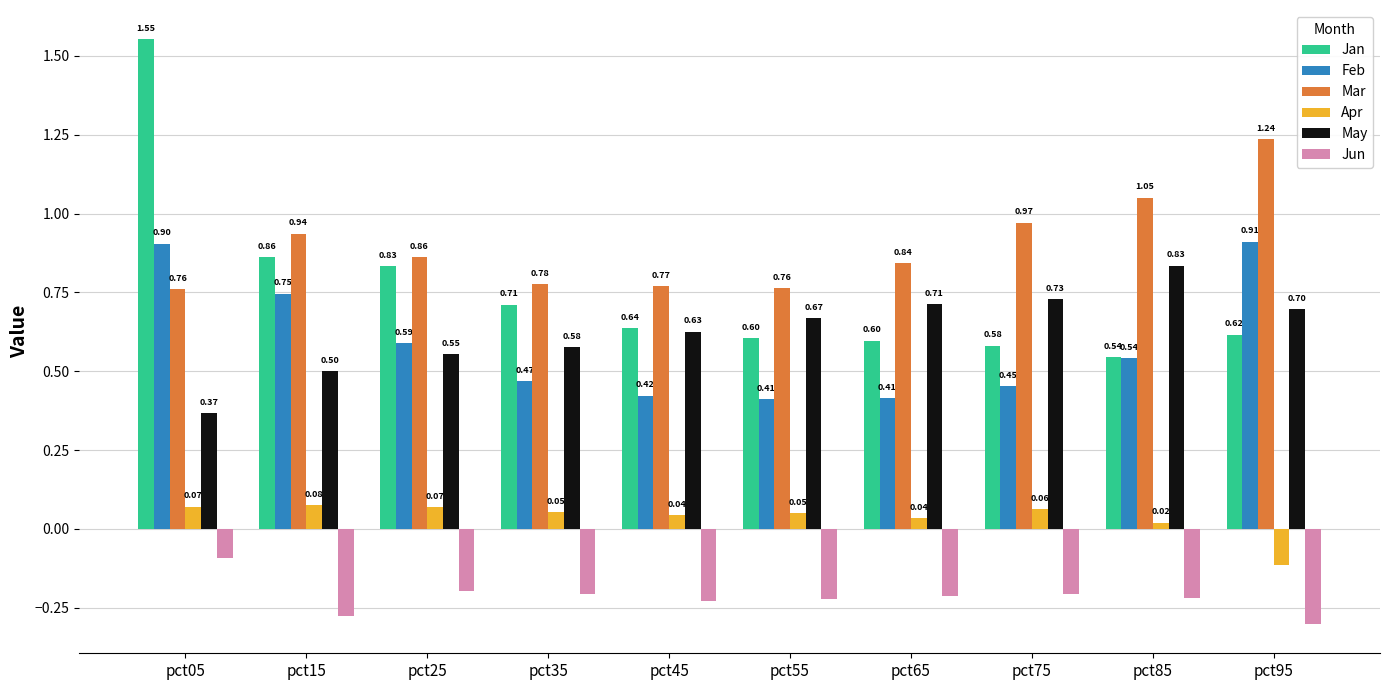

Rank the series at pct05 from highest to lowest value.

Jan, Feb, Mar, May, Apr, Jun